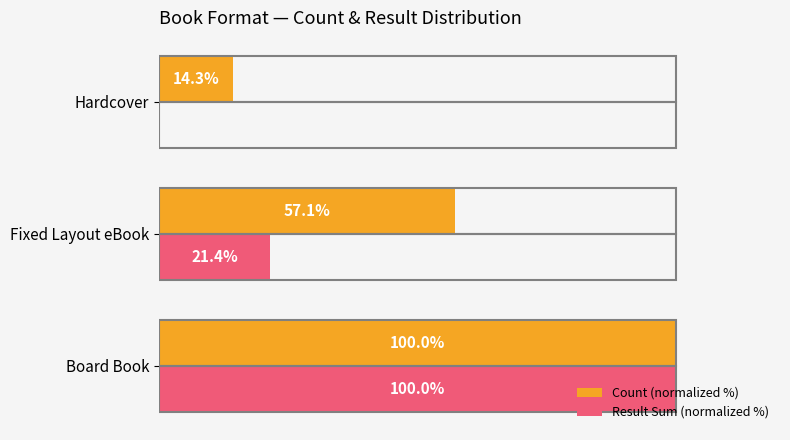

Is the value of Result Sum (normalized %) at Hardcover greater than the value of Count (normalized %) at Board Book?

No